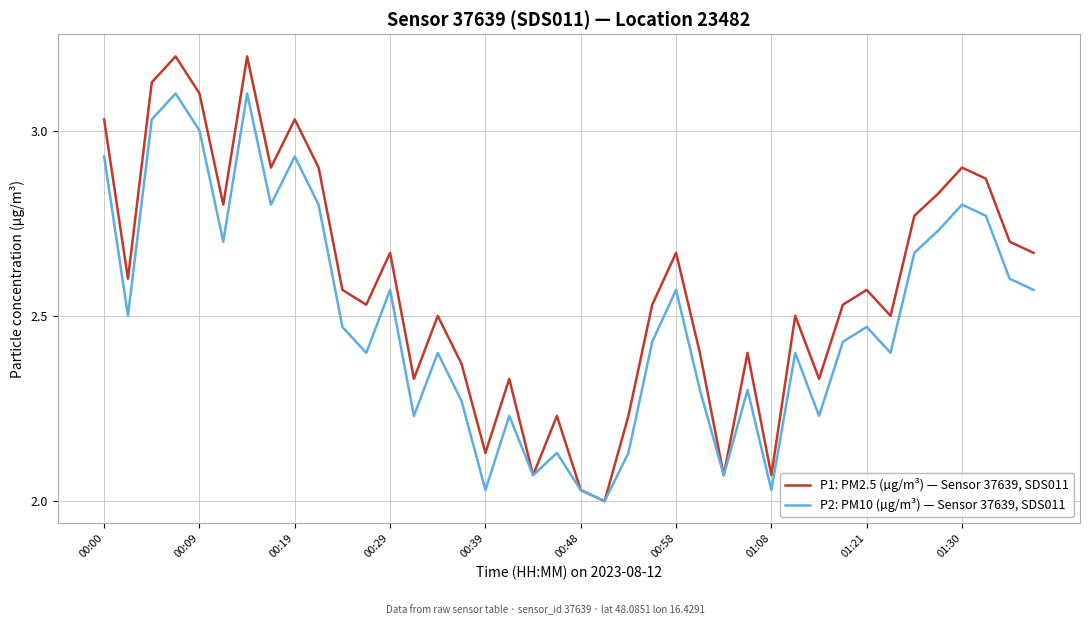

List the series in order of their overall mean, highest first.

P1: PM2.5 (µg/m³) — Sensor 37639, SDS011, P2: PM10 (µg/m³) — Sensor 37639, SDS011